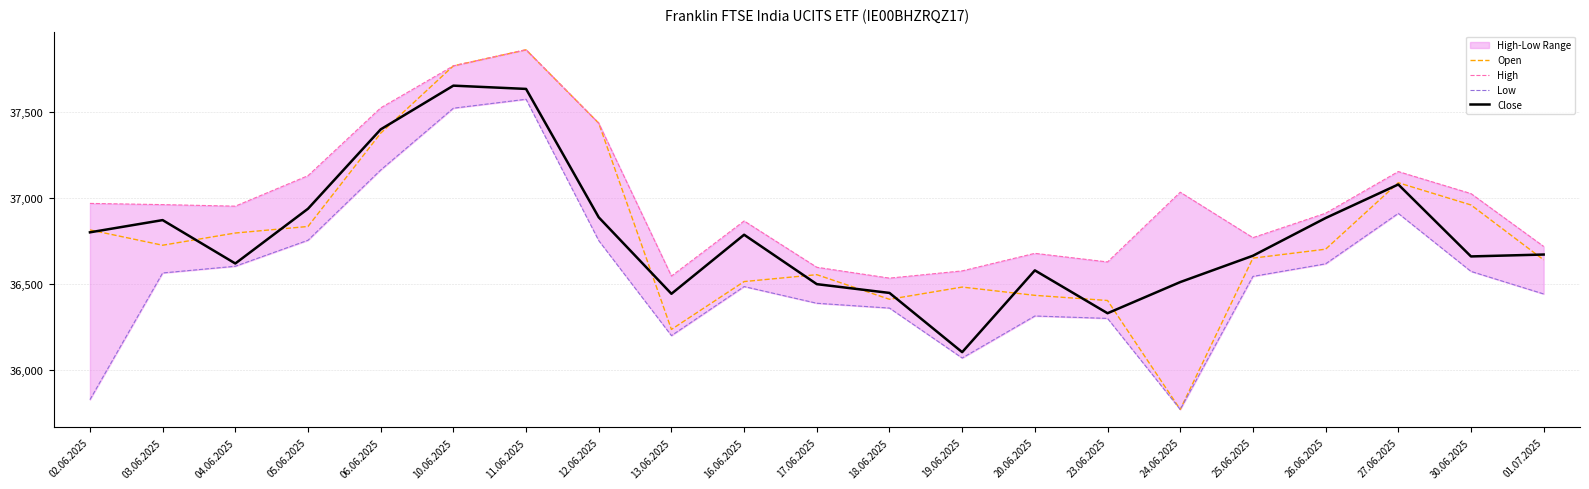

How many data points in Low are less than 36543?

10